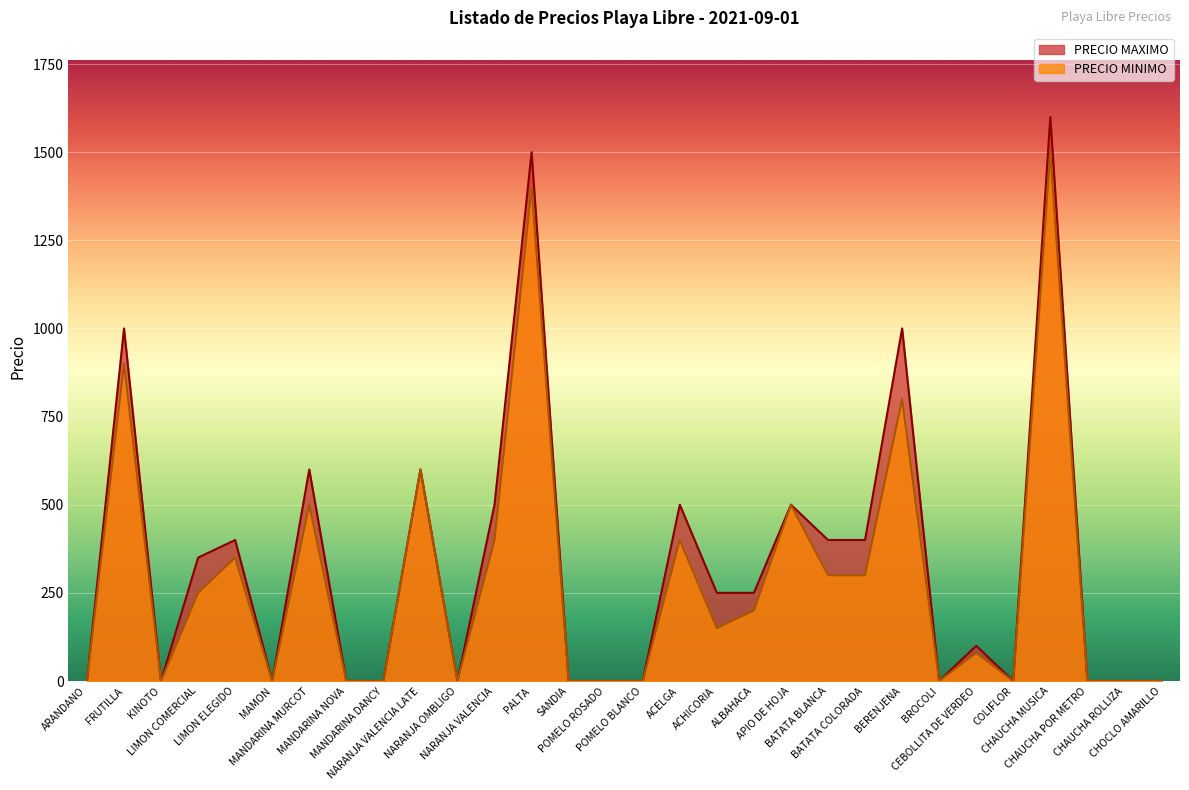

Which series has the largest range (max minus min)?

PRECIO MAXIMO